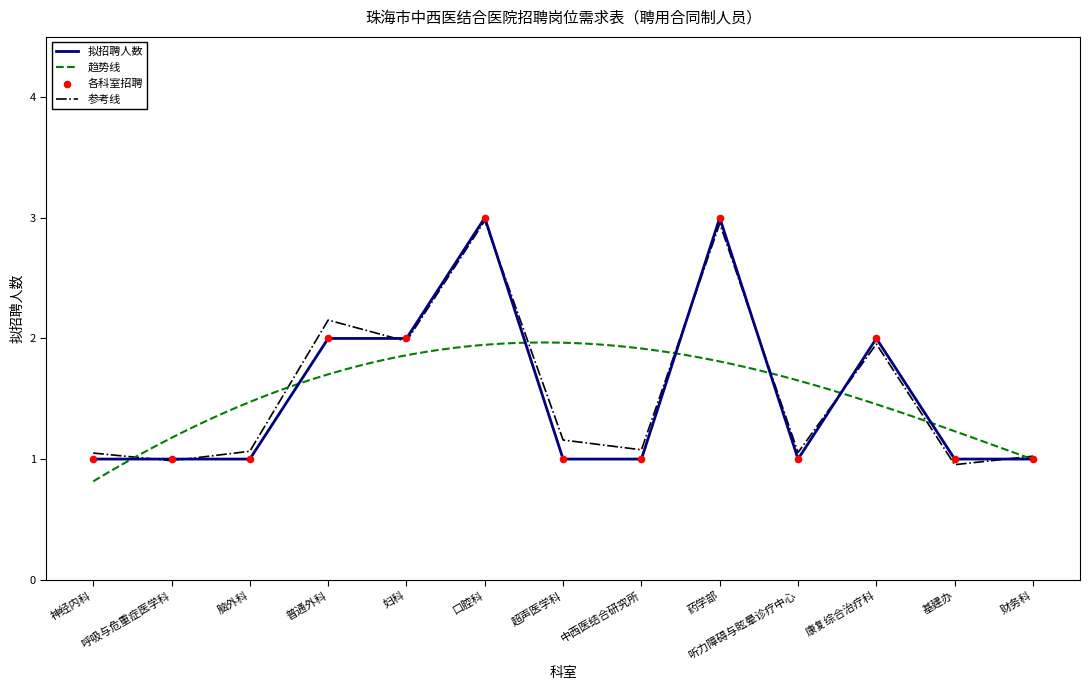

Which has a higher value, 呼吸与危重症医学科 or 财务科?

呼吸与危重症医学科